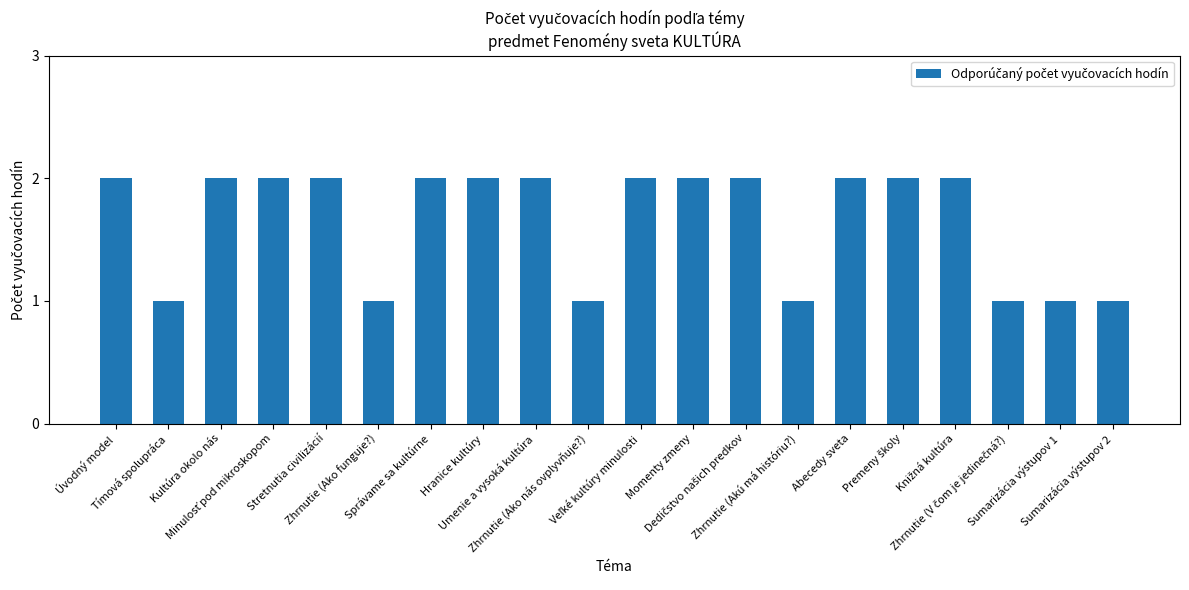

What is the sum of all values?

33